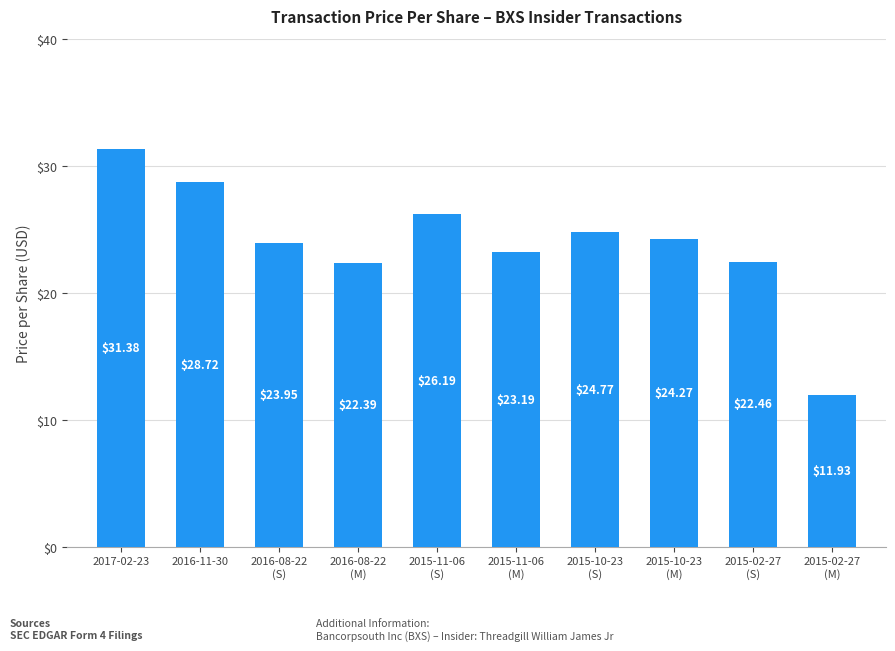

Are the bars grouped side by side (vs. stacked)?

No